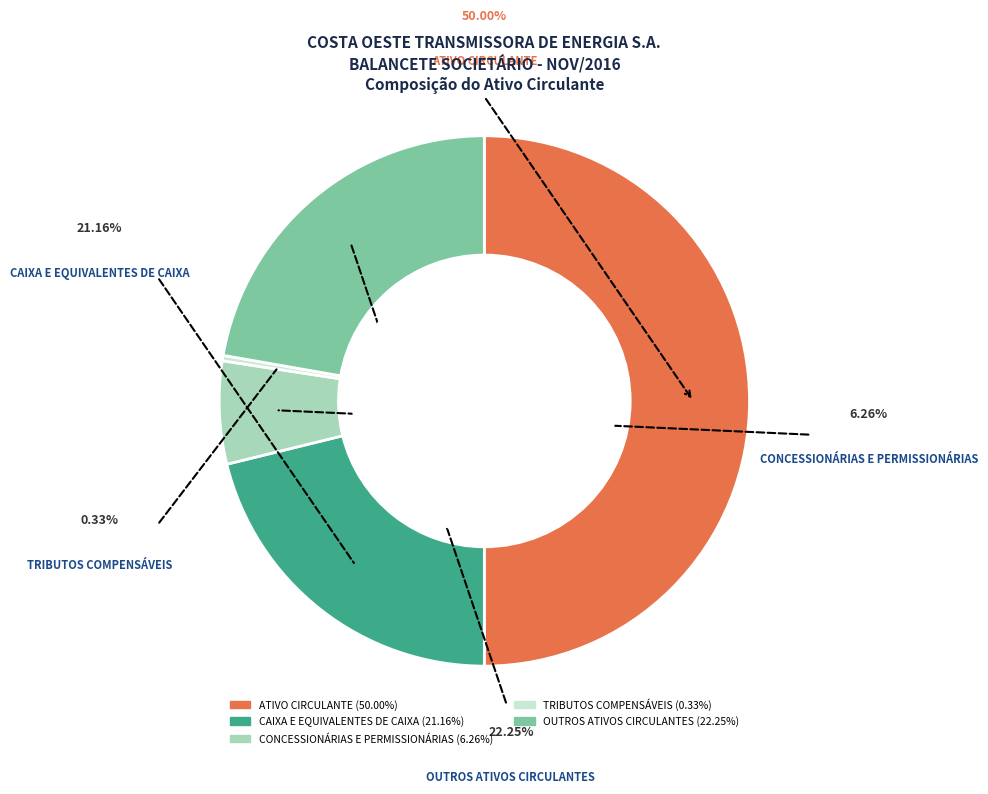

Which category has the smallest portion of the pie?

TRIBUTOS COMPENSÁVEIS